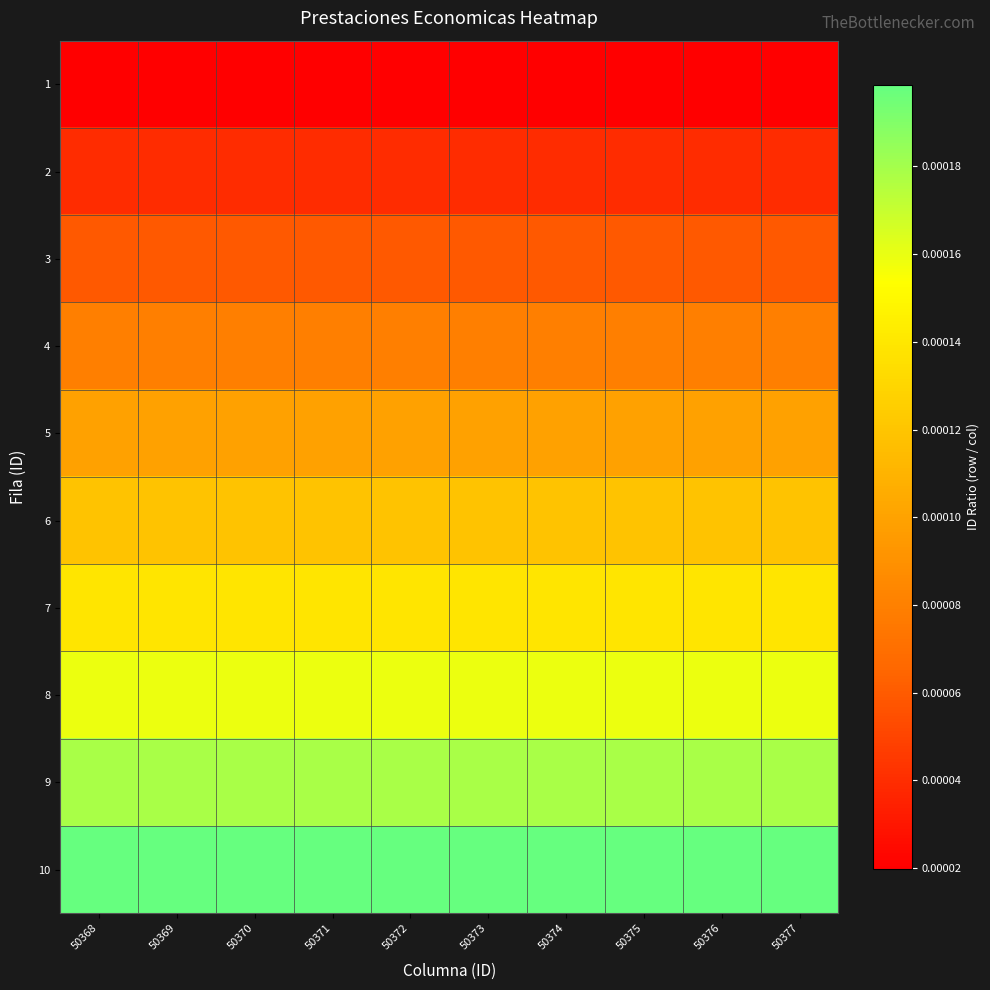

Reading left to right, transcribe all the data shown in this chart.

1: 50368=0.0	50369=0.0	50370=0.0	50371=0.0	50372=0.0	50373=0.0	50374=0.0	50375=0.0	50376=0.0	50377=0.0
2: 50368=0.0	50369=0.0	50370=0.0	50371=0.0	50372=0.0	50373=0.0	50374=0.0	50375=0.0	50376=0.0	50377=0.0
3: 50368=0.0	50369=0.0	50370=0.0	50371=0.0	50372=0.0	50373=0.0	50374=0.0	50375=0.0	50376=0.0	50377=0.0
4: 50368=0.0	50369=0.0	50370=0.0	50371=0.0	50372=0.0	50373=0.0	50374=0.0	50375=0.0	50376=0.0	50377=0.0
5: 50368=0.0	50369=0.0	50370=0.0	50371=0.0	50372=0.0	50373=0.0	50374=0.0	50375=0.0	50376=0.0	50377=0.0
6: 50368=0.0	50369=0.0	50370=0.0	50371=0.0	50372=0.0	50373=0.0	50374=0.0	50375=0.0	50376=0.0	50377=0.0
7: 50368=0.0	50369=0.0	50370=0.0	50371=0.0	50372=0.0	50373=0.0	50374=0.0	50375=0.0	50376=0.0	50377=0.0
8: 50368=0.0	50369=0.0	50370=0.0	50371=0.0	50372=0.0	50373=0.0	50374=0.0	50375=0.0	50376=0.0	50377=0.0
9: 50368=0.0	50369=0.0	50370=0.0	50371=0.0	50372=0.0	50373=0.0	50374=0.0	50375=0.0	50376=0.0	50377=0.0
10: 50368=0.0	50369=0.0	50370=0.0	50371=0.0	50372=0.0	50373=0.0	50374=0.0	50375=0.0	50376=0.0	50377=0.0